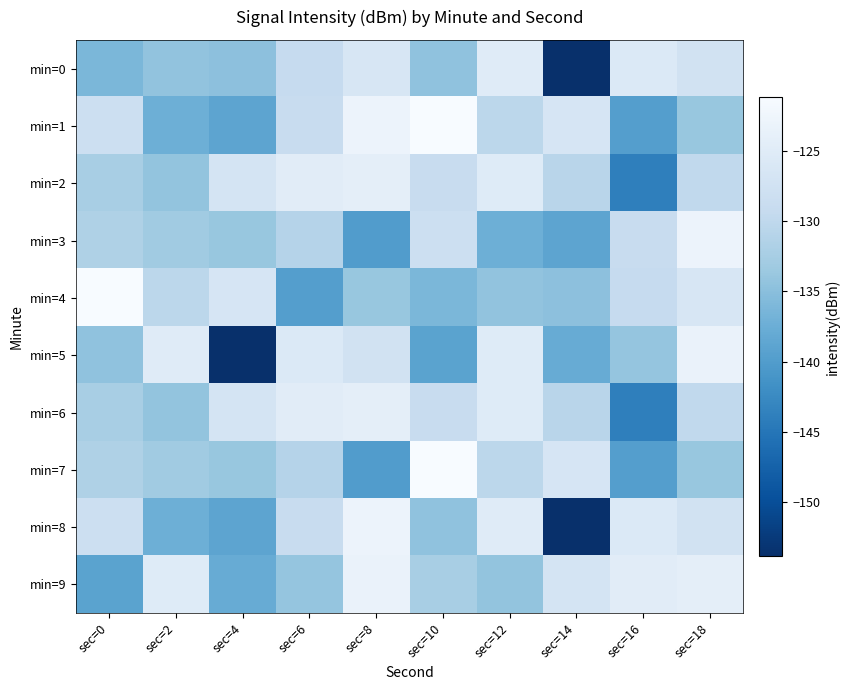

What is the total value across all series at sec=6?

-1298.6